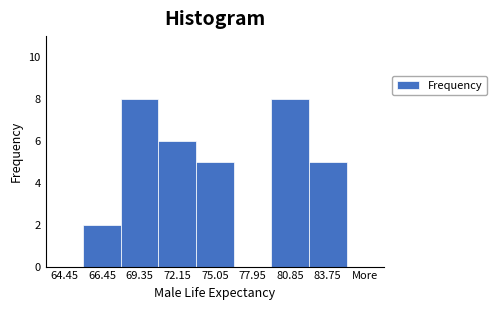

Reading left to right, list all the values displayed in this chart.

64.45=0	66.45=2	69.35=8	72.15=6	75.05=5	77.95=0	80.85=8	83.75=5